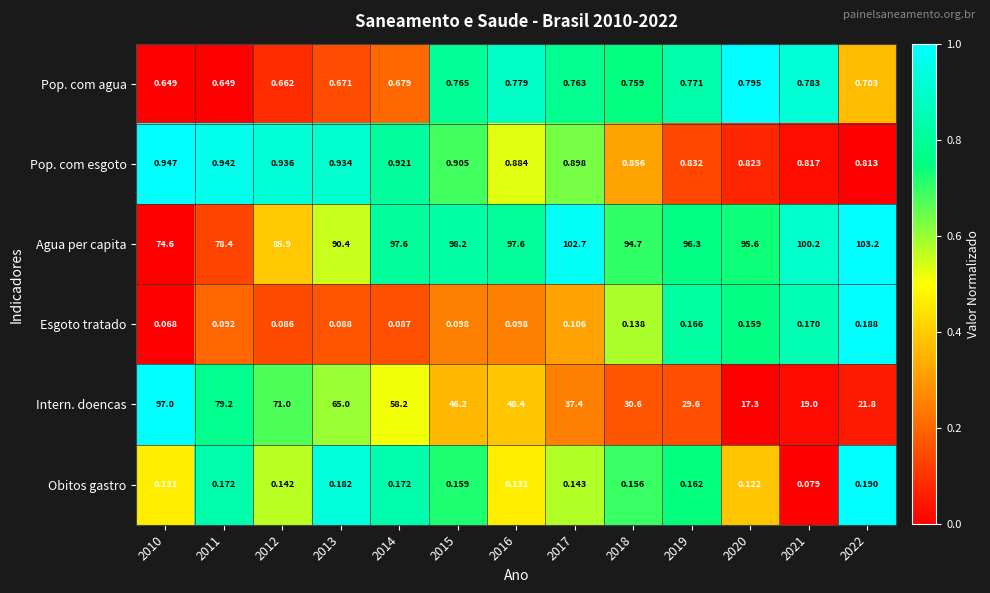

How many data points in Agua per capita are less than 96?

6